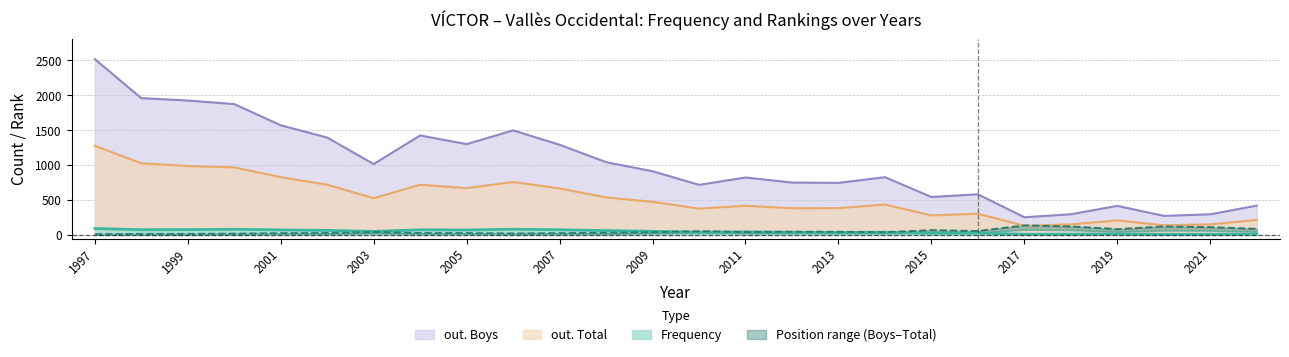

At which label is out. Boys closest to 1386?

2002